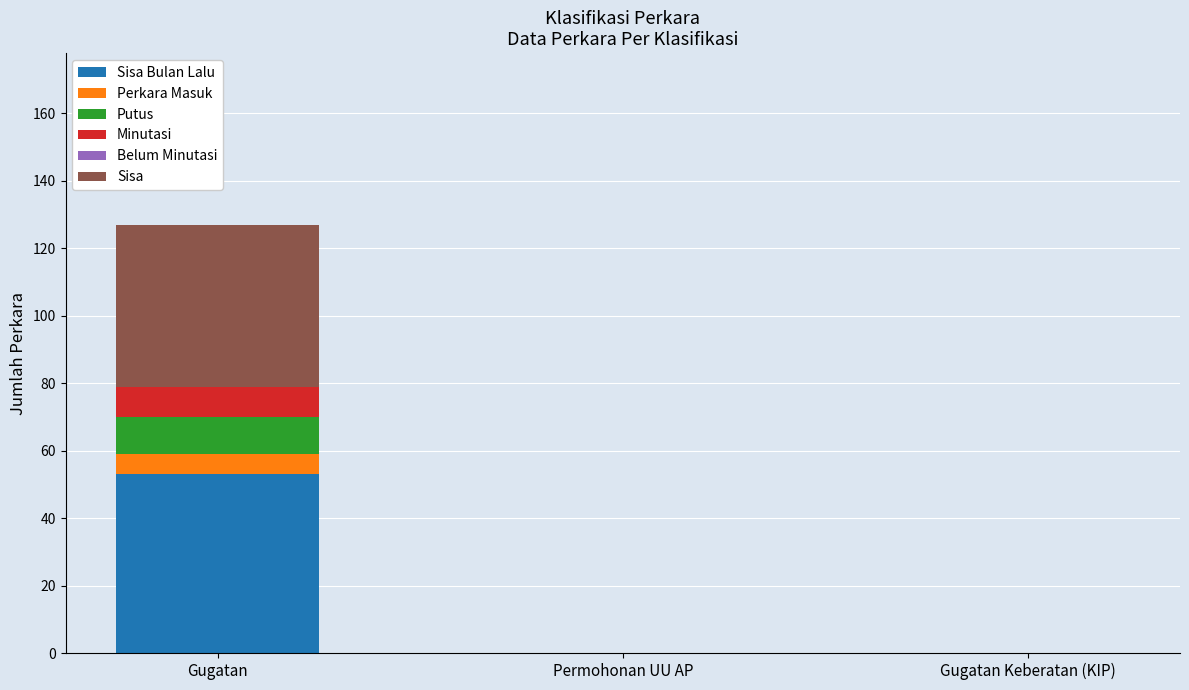

What is the total value across all series at Gugatan?

127